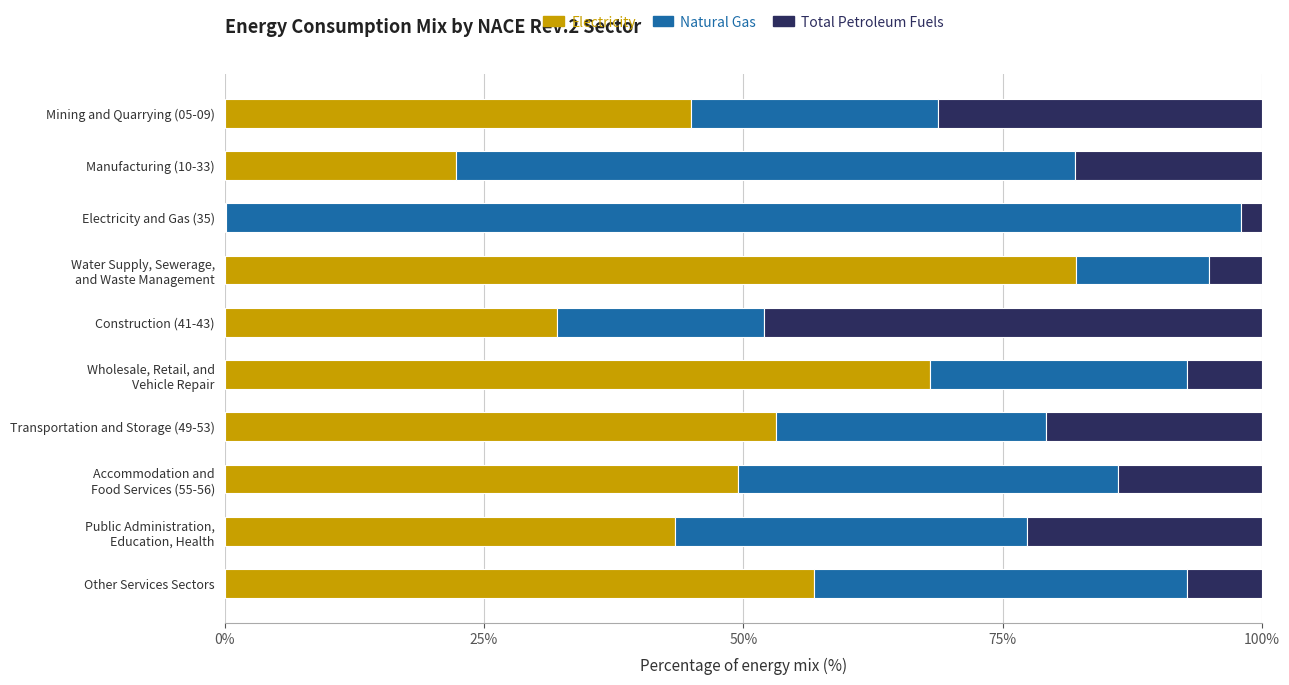

What is the sum of the Electricity values at Mining and Quarrying (05-09) and Other Services Sectors?

101.8